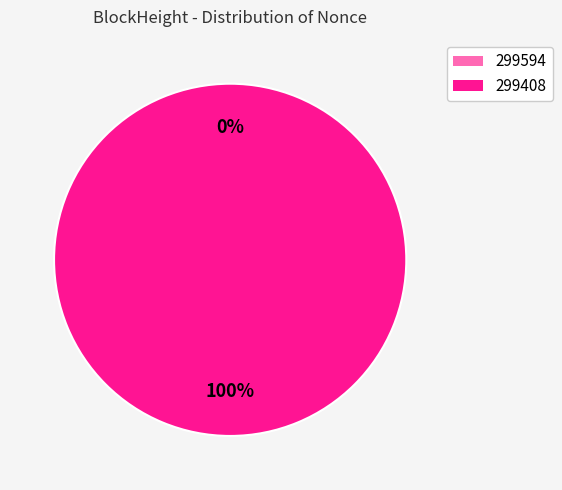

Rank the categories by value from highest to lowest.

299408, 299594